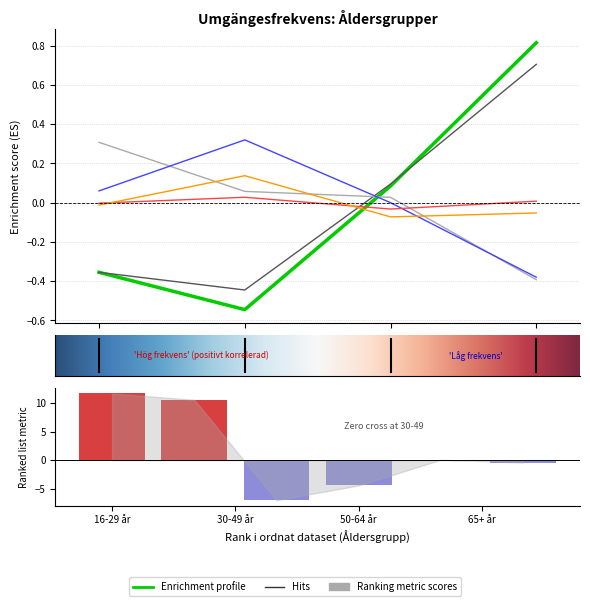

Reading left to right, transcribe all the data shown in this chart.

Varje dag eller varje vecka: -0.4	-0.5	0.1	0.8
Varje vecka: -0.4	-0.4	0.1	0.7
En gång i månaden: 0.3	0.1	0.0	-0.4
Minst en gång per år: 0.1	0.3	0.0	-0.4
Flera gånger i månaden: -0.0	0.0	-0.0	0.0
Aldrig: -0.0	0.1	-0.1	-0.1